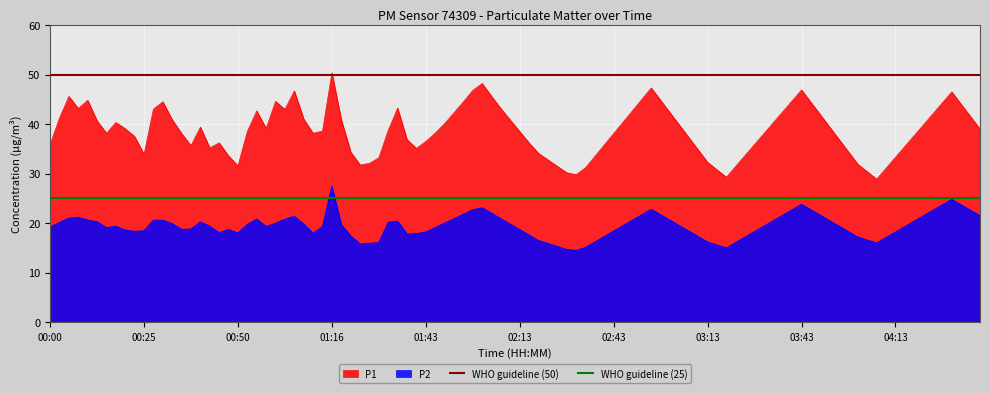

Where is WHO guideline (25) nearest to the value 25?

00:00